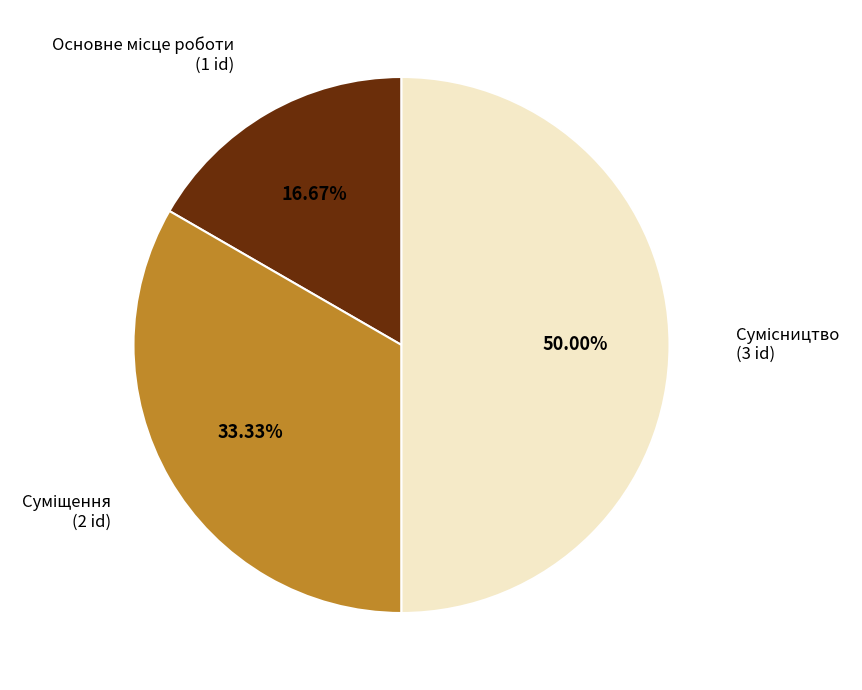

To the nearest percent, what is the combined percentage of Суміщення and Сумісництво?

83%